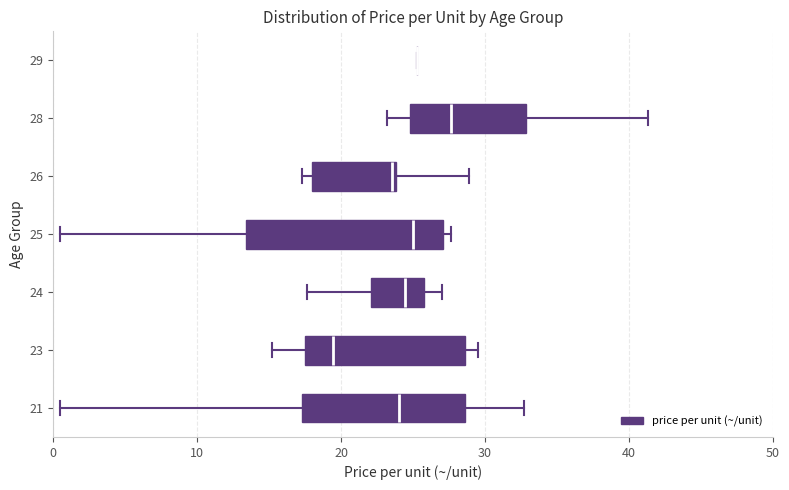

Reading bottom to top, read every box against the x-axis: the position of its median line, the range the box covers, and the ends of its whiskers. The values are not printed on the chart, so give them approximately, as read against the axis.

21: median 24, box 17 to 29, whiskers 1 to 33
23: median 19, box 18 to 29, whiskers 15 to 30
24: median 24, box 22 to 26, whiskers 18 to 27
25: median 25, box 13 to 27, whiskers 1 to 28
26: median 24 (just left of the box's right edge), box 18 to 24, whiskers 17 to 29
28: median 28, box 25 to 33, whiskers 23 to 41
29: box collapsed to a line at 25, whiskers 25 to 25